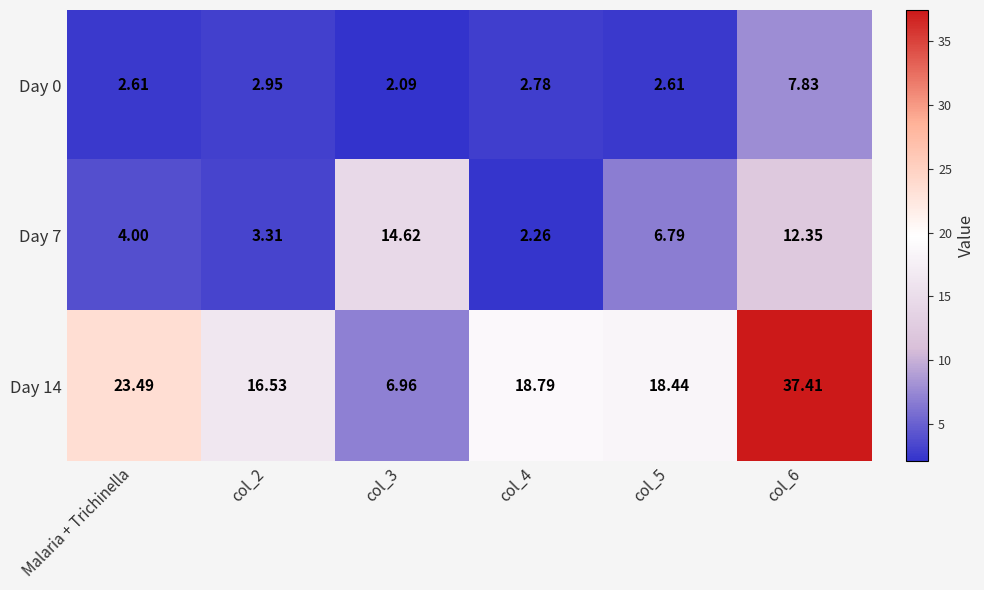

Rank the series at col_3 from lowest to highest value.

Day 0, Day 14, Day 7